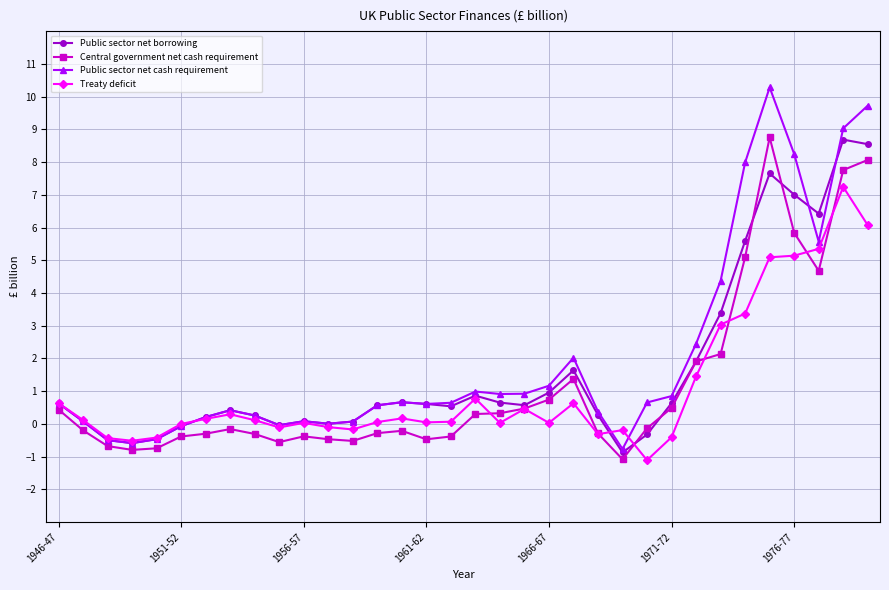

After their last crossing, which series has the higher values: Public sector net borrowing or Central government net cash requirement?

Public sector net borrowing